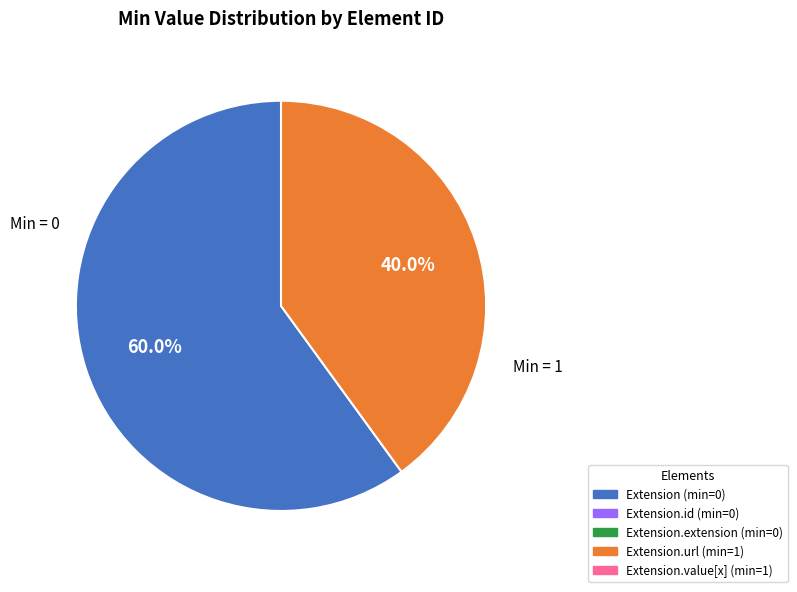

How many slices are in this pie chart?

2